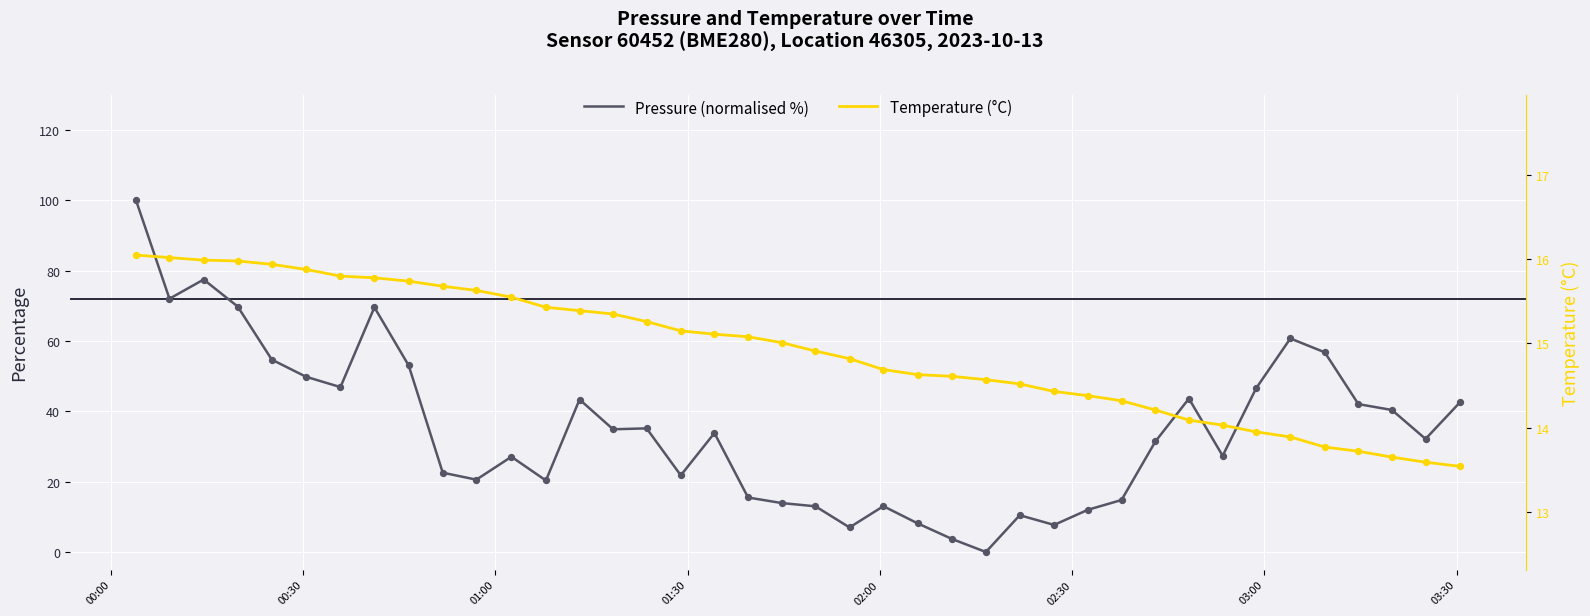

What are all the series names shown in the legend?

Pressure (normalised %), Temperature (°C)